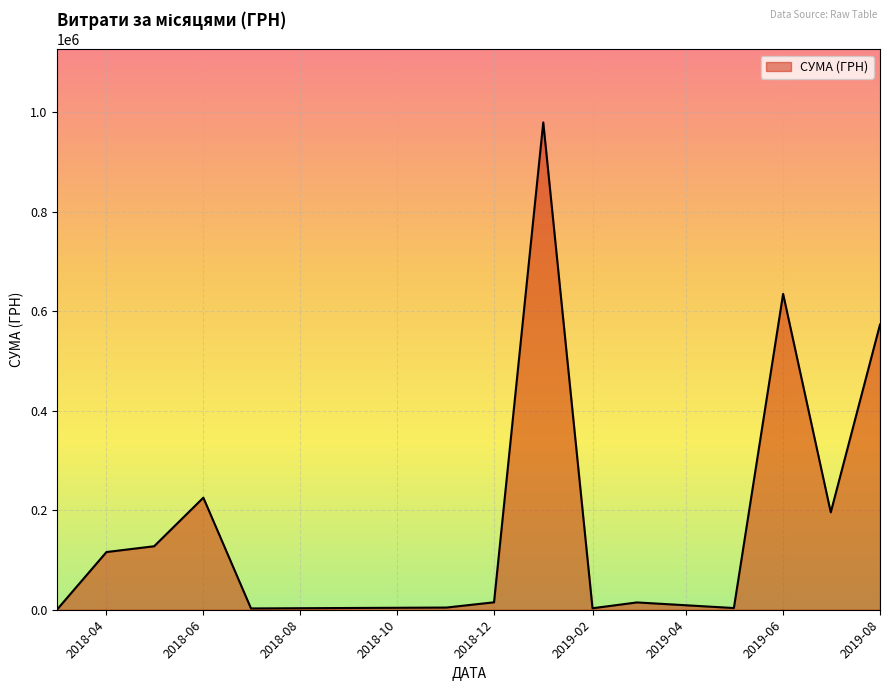

What is the difference between the maximum and minimum values?

978452.4